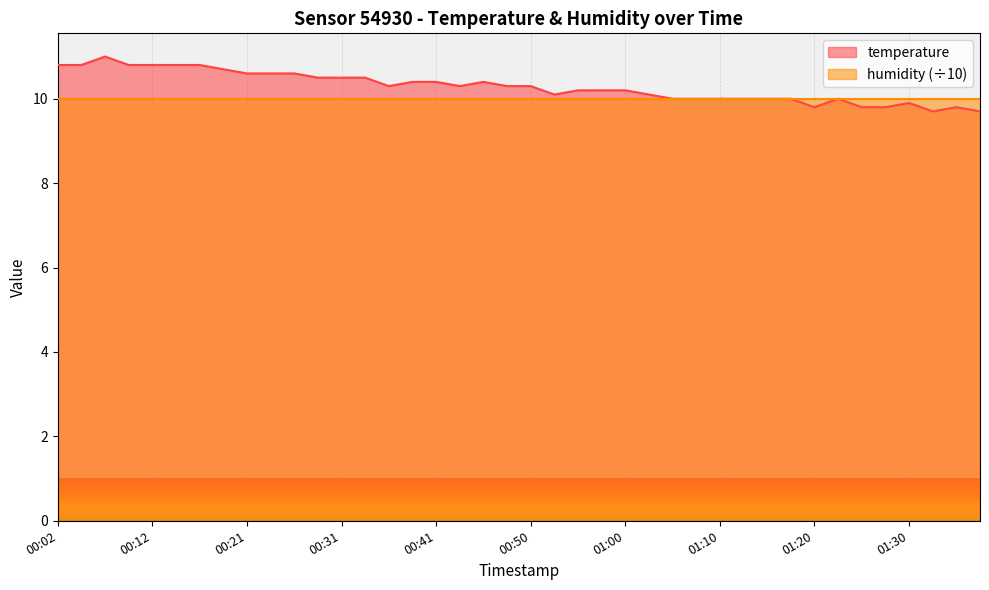

At which category does the chart reach its peak across all series?

00:07